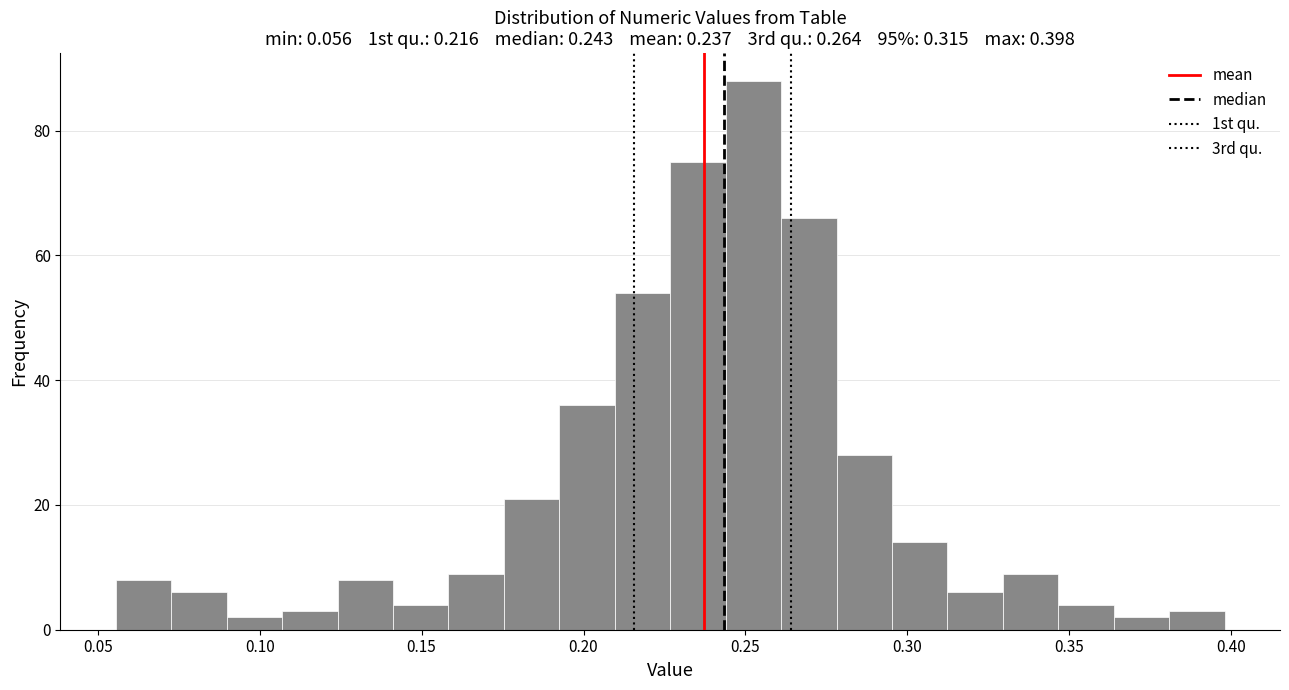

Around what value on the x-axis is the tallest bar? Give the approximate position of its centre, as read against the axis.

0.250